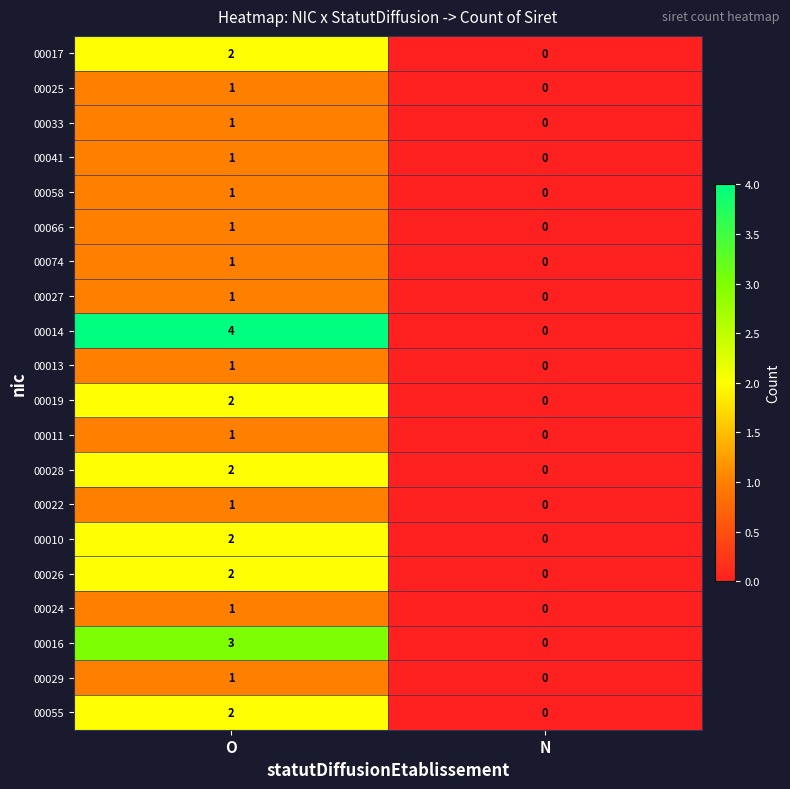

At which category is the sum across all series the highest?

O